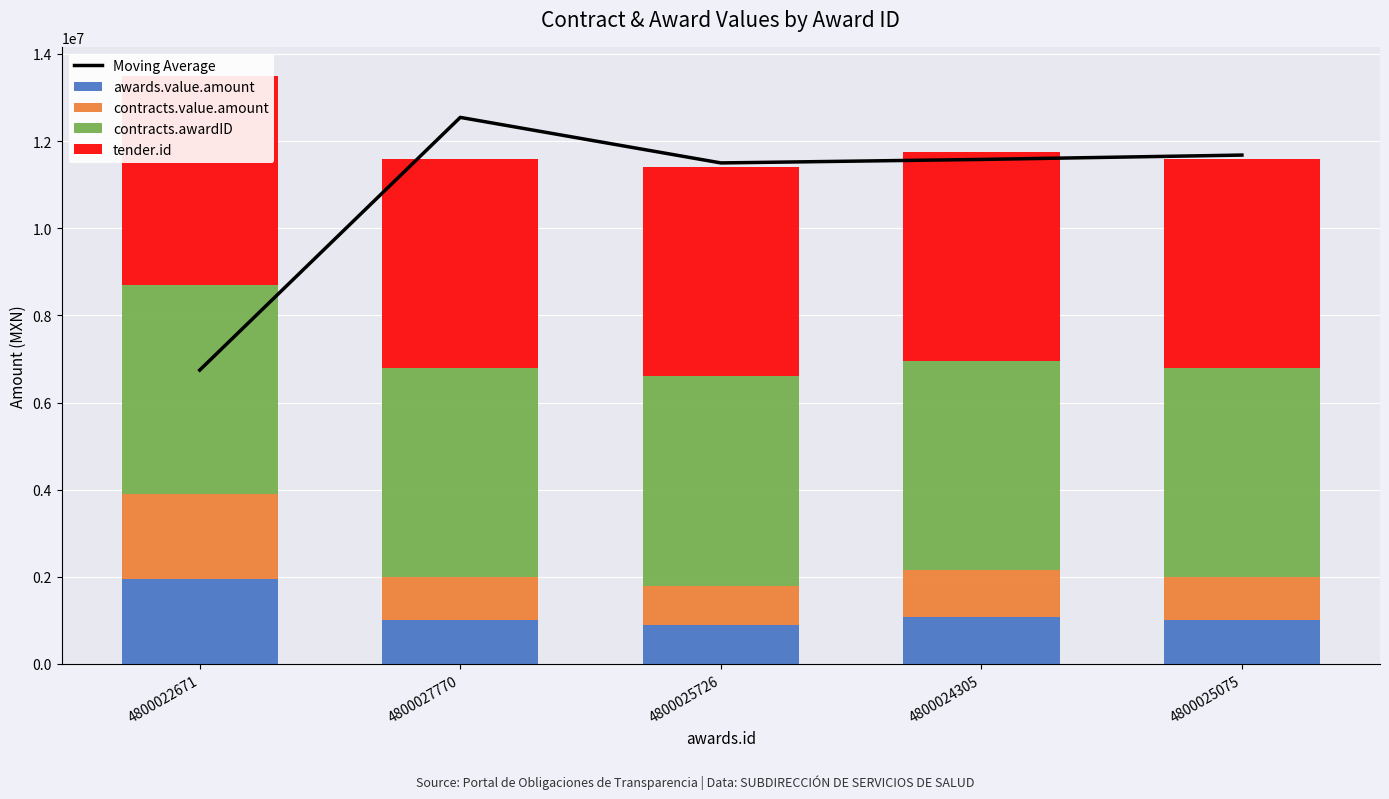

Where is tender.id nearest to the value 4800025?

4800025075